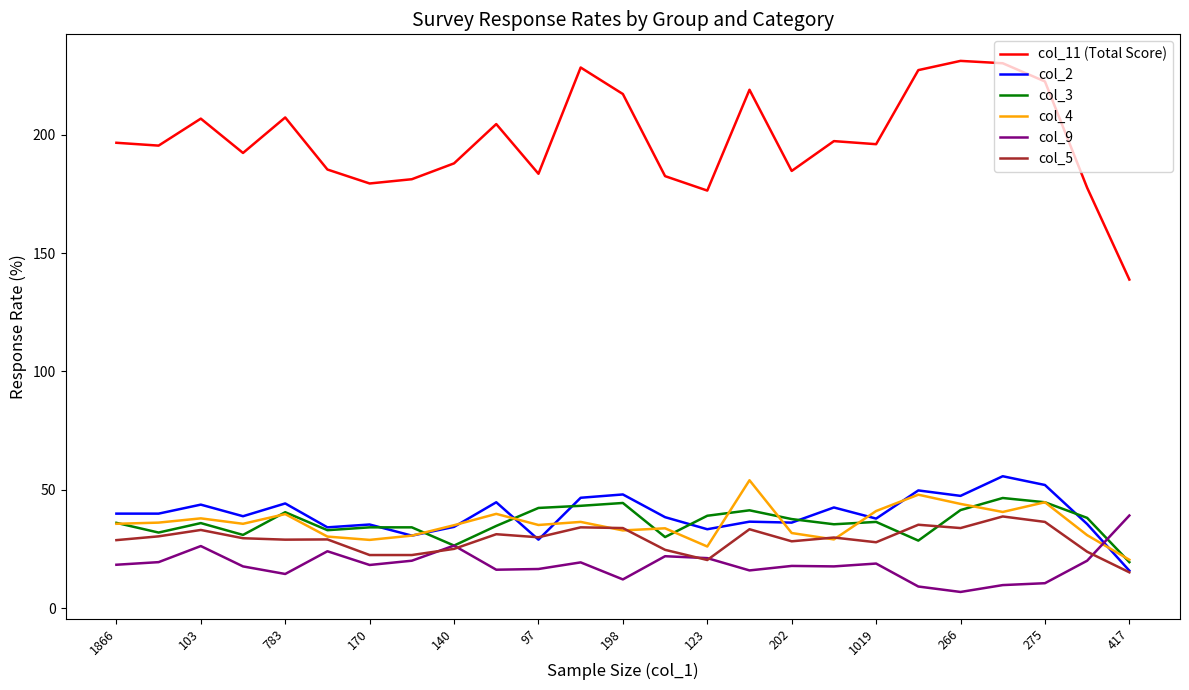

True or false: col_11 (Total Score) and col_4 cross at least once.

False